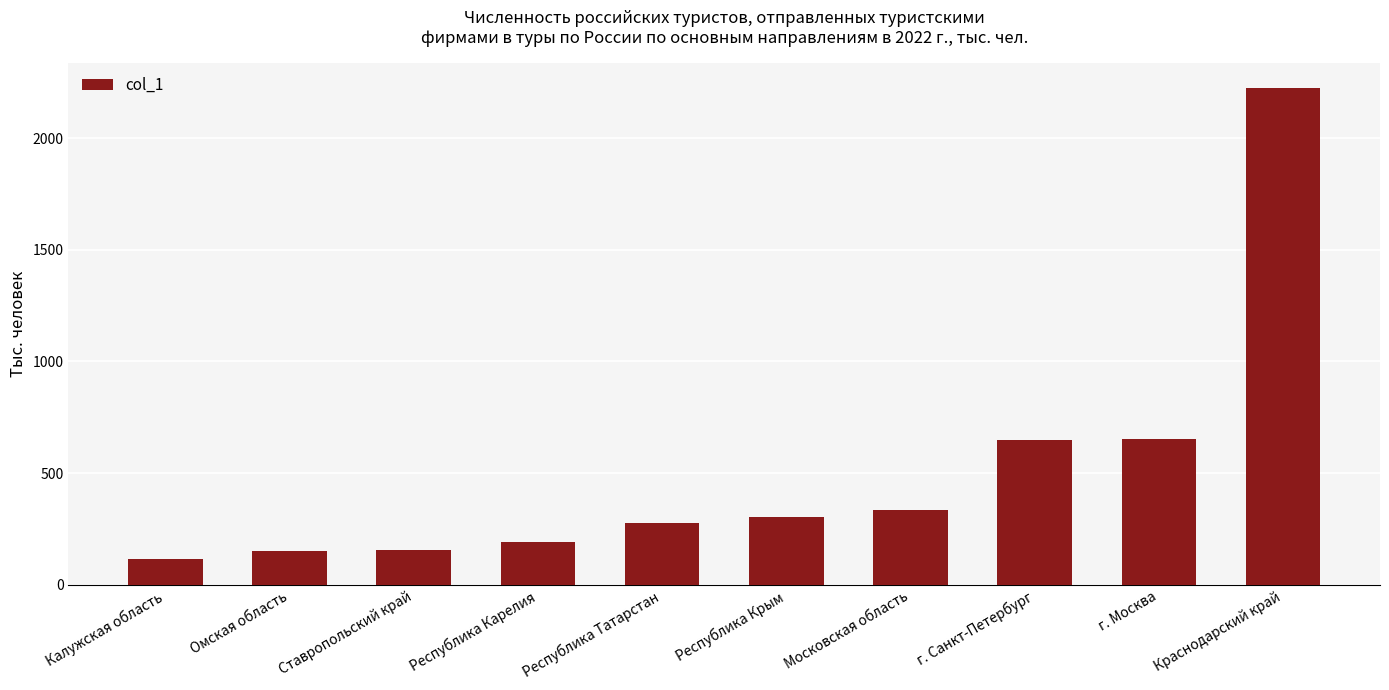

How many values are below 303?

5